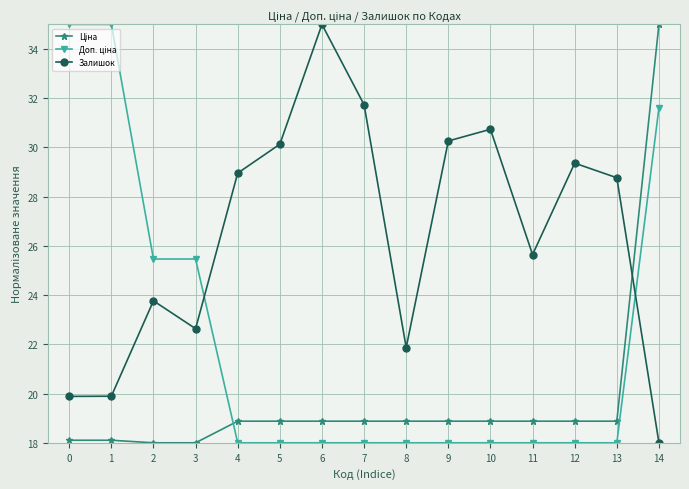

In Залишок, how many points are higher than both neighbors (excluding endpoints)?

4